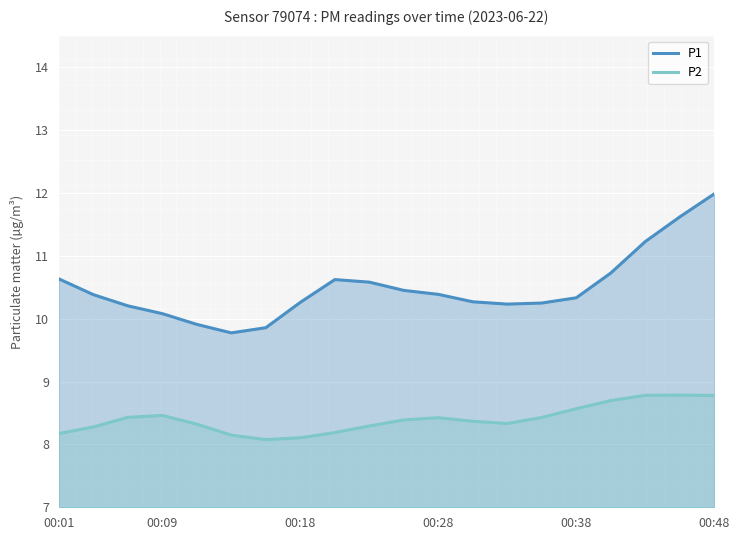

What is the smallest value displayed?

8.1